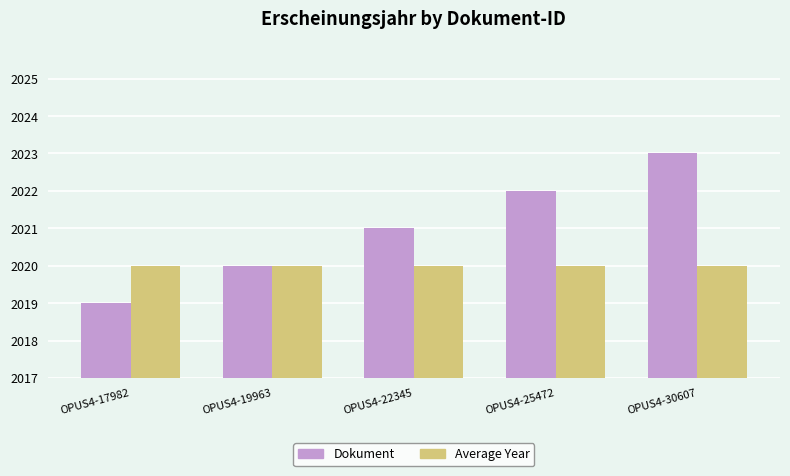

Are the bars horizontal?

No